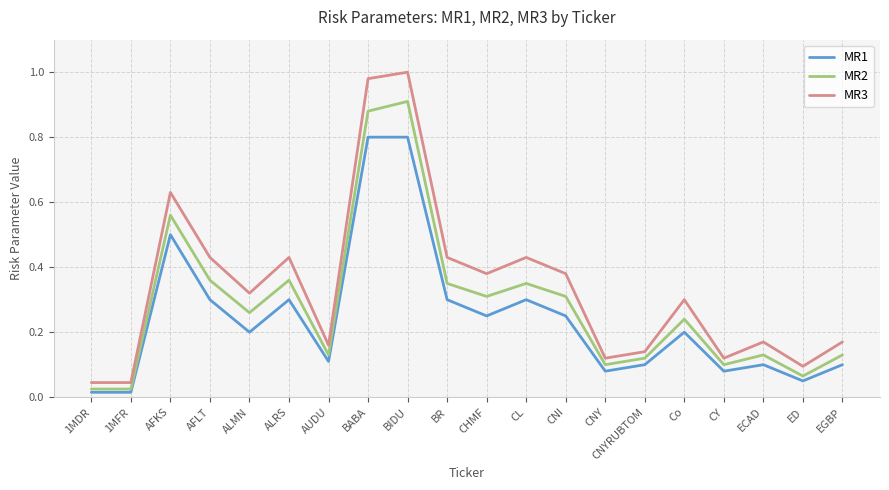

What are all the series names shown in the legend?

MR1, MR2, MR3